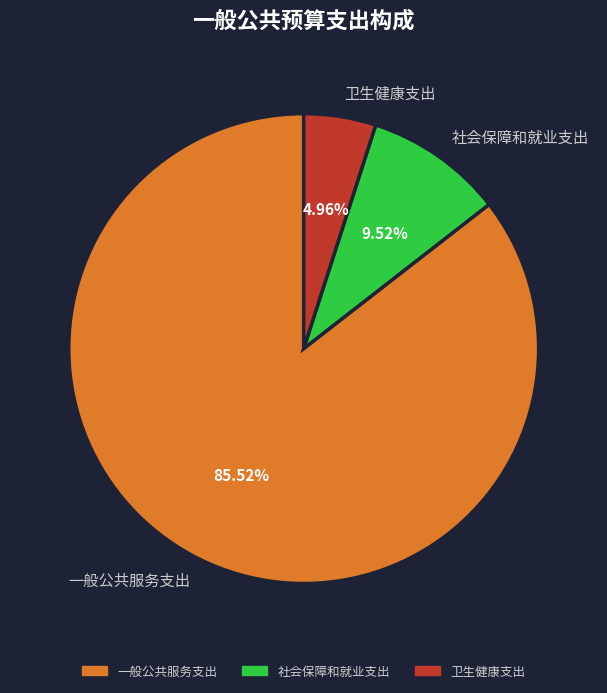

Which slice is the largest?

一般公共服务支出